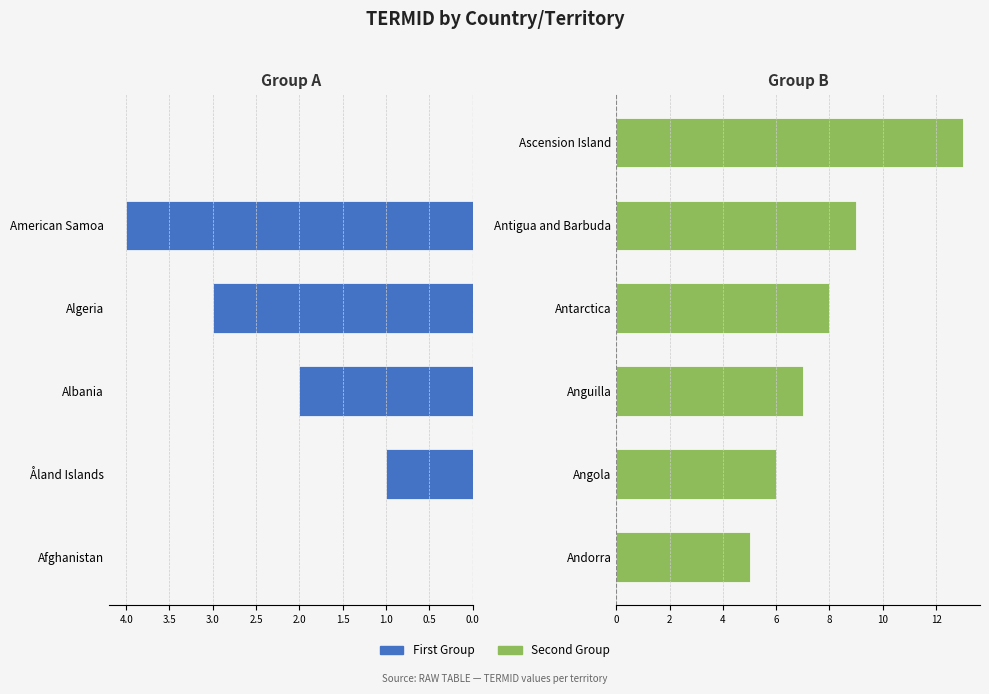

What is the highest value of the Second Group series?

13